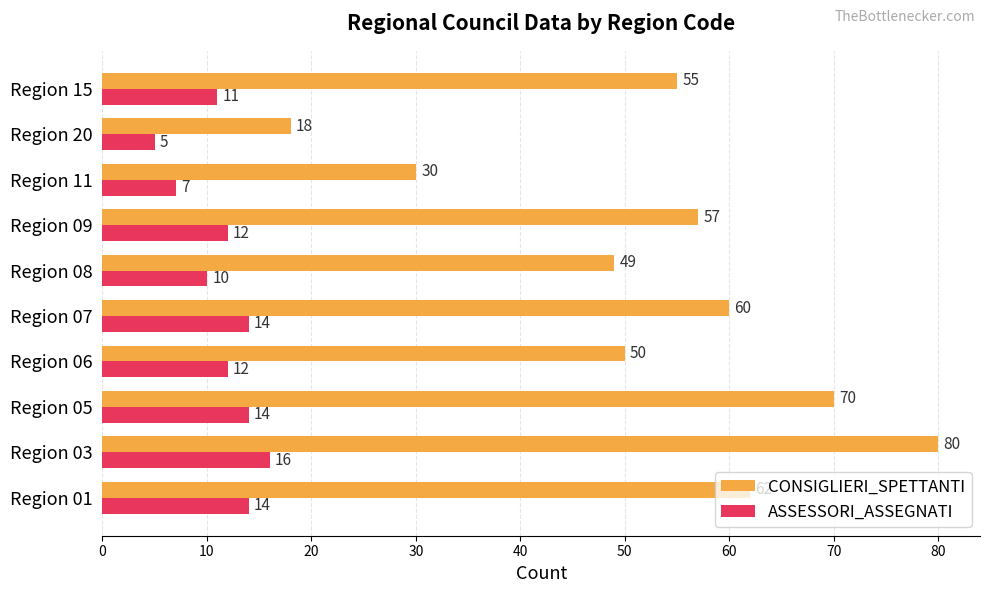

Which series has the widest spread of values?

CONSIGLIERI_SPETTANTI